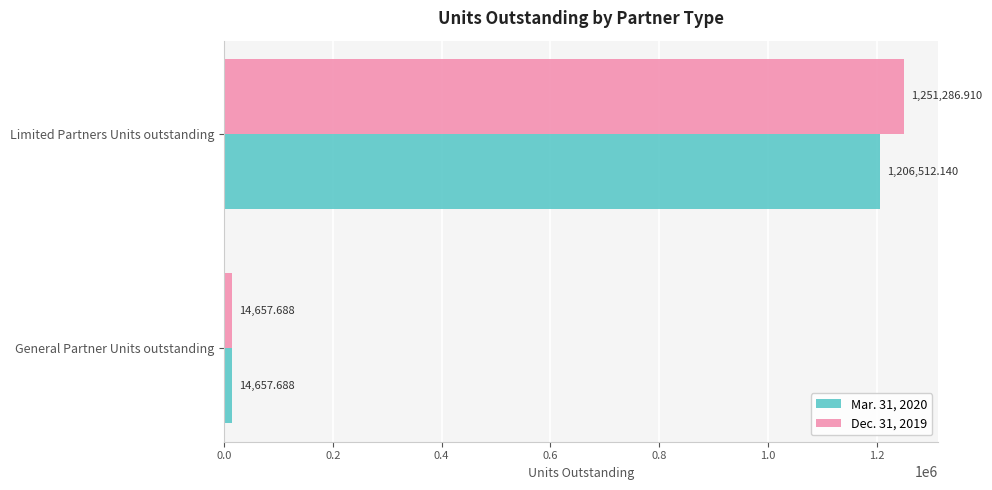

What are all the series names shown in the legend?

Mar. 31, 2020, Dec. 31, 2019